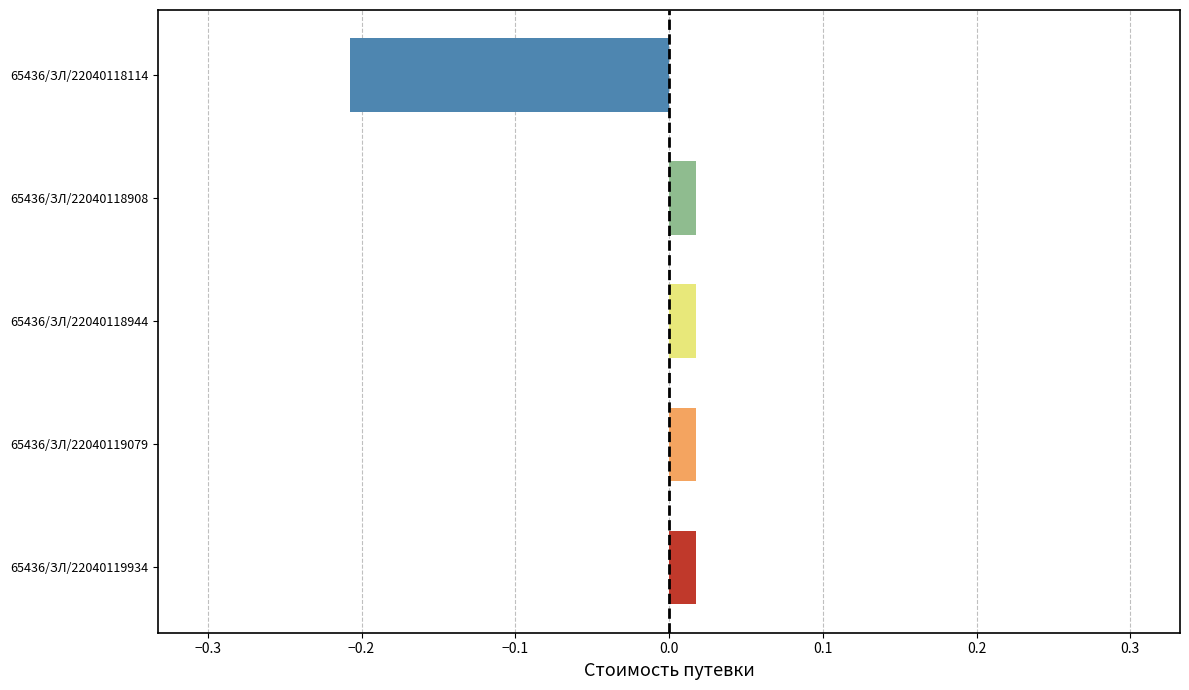

The value at 65436/ЗЛ/22040118114 is -0.2. True or false?

True